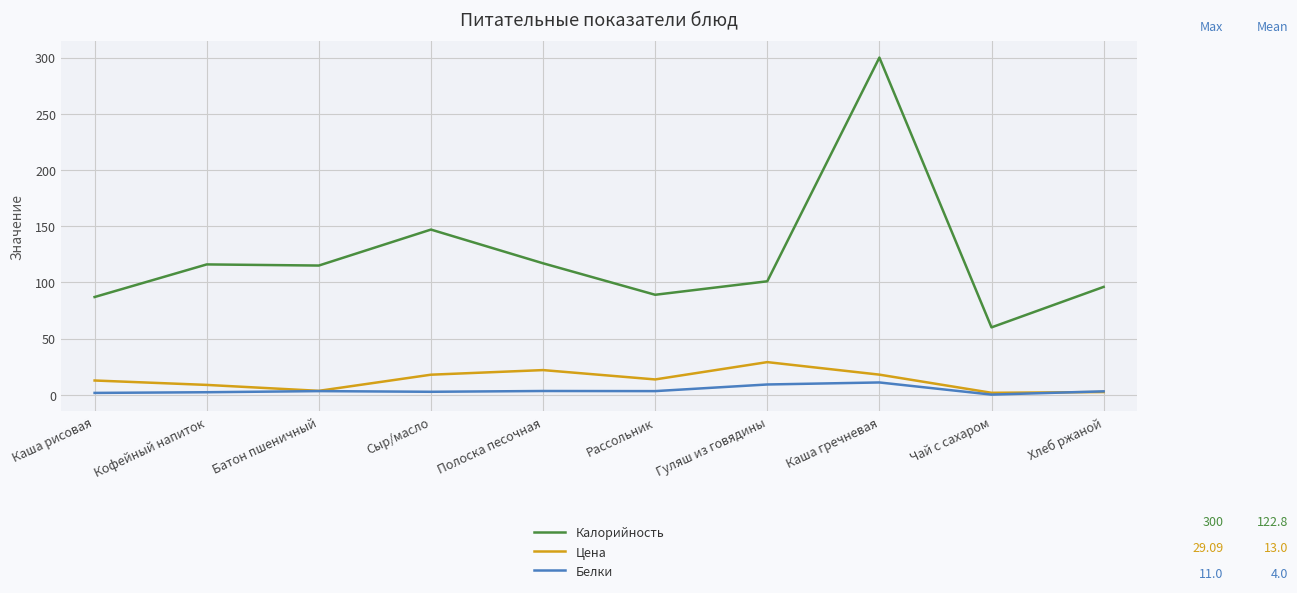

What is the lowest value of the Калорийность series?

60.0